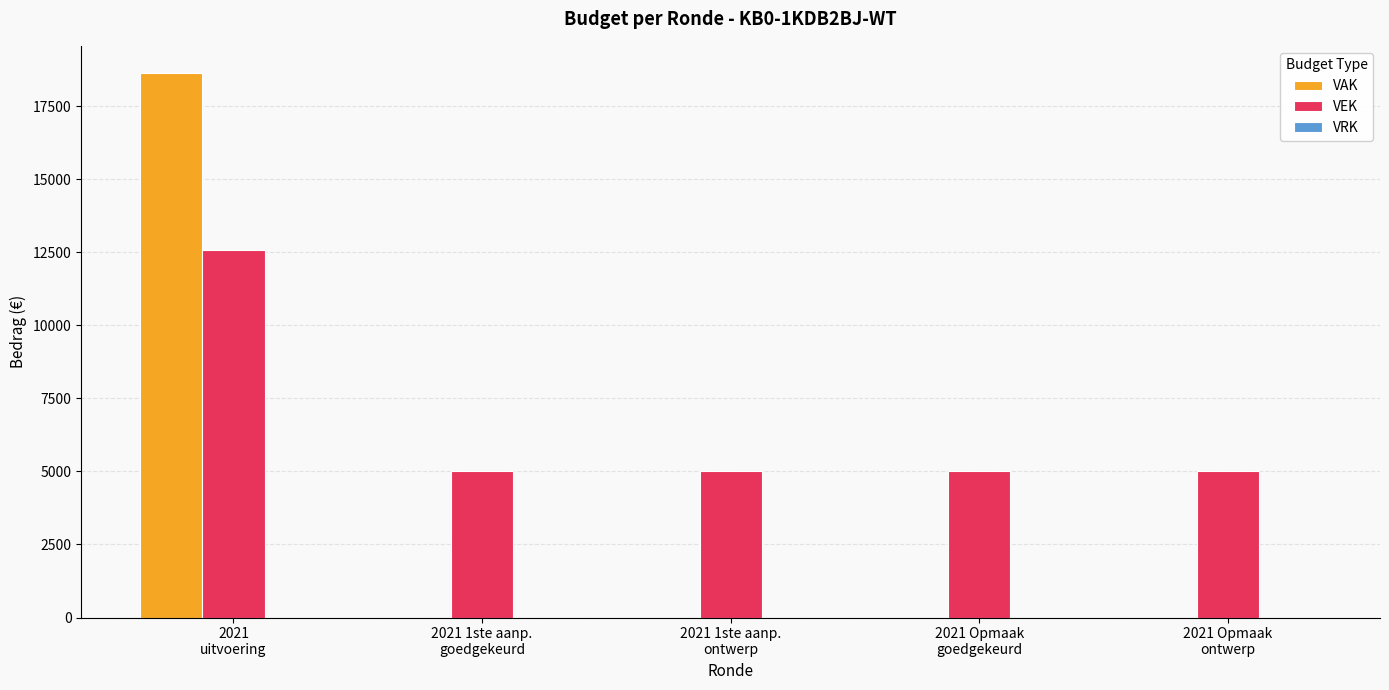

At which category is the sum across all series the highest?

2021
uitvoering